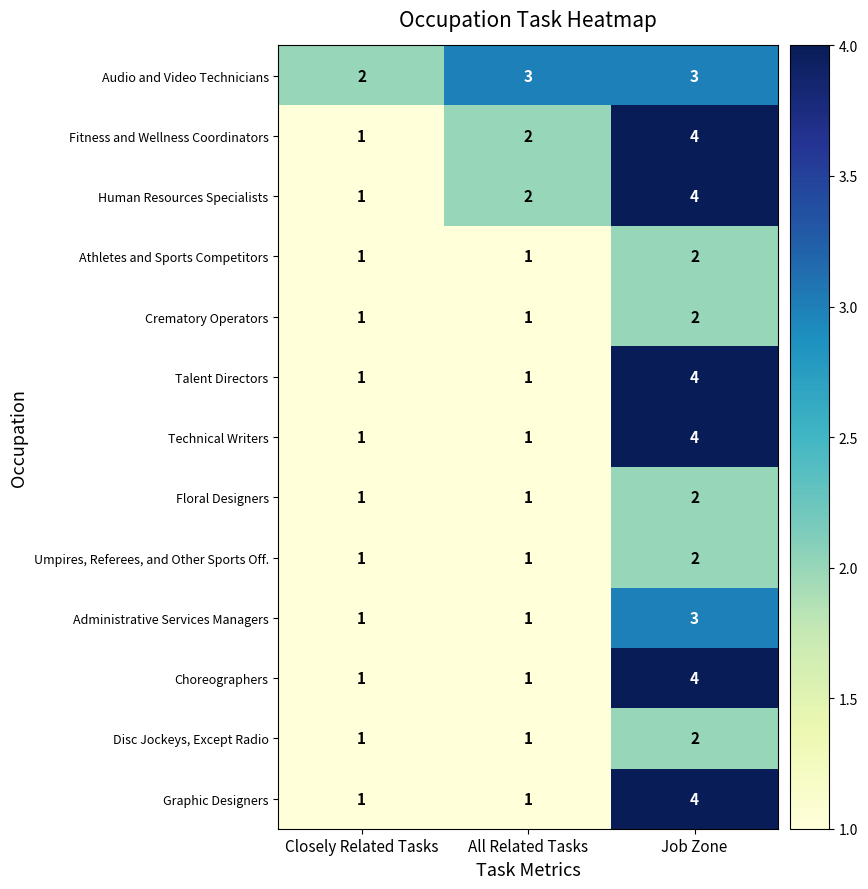

At which category is the sum across all series the highest?

Job Zone